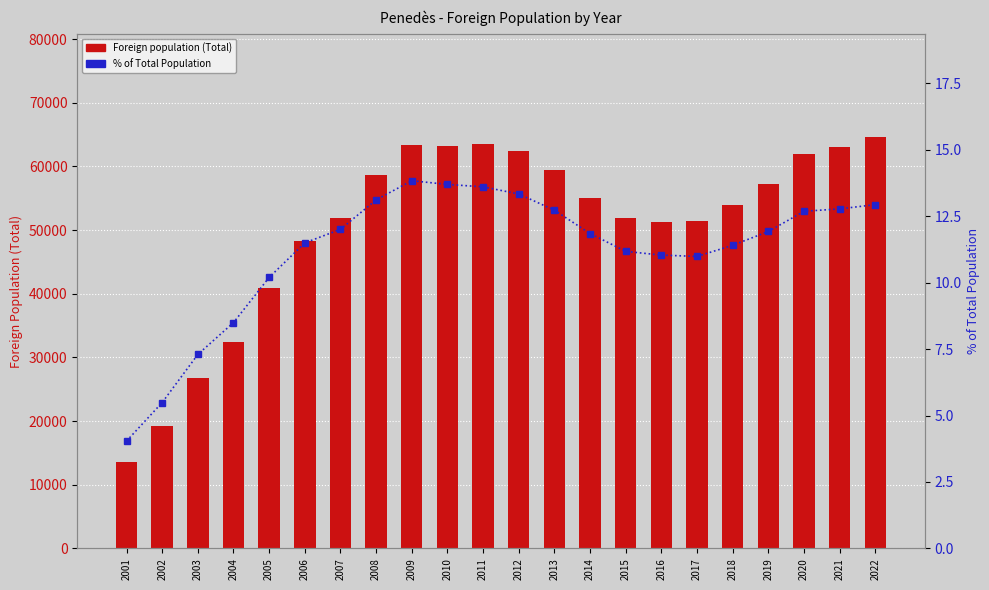

Reading right to left, transcribe all the data shown in this chart.

Foreign population (Total): 64694.0	63074.0	61902.0	57237.0	53995.0	51446.0	51341.0	51890.0	55081.0	59439.0	62418.0	63454.0	63252.0	63366.0	58676.0	51946.0	48279.0	40947.0	32462.0	26758.0	19167.0	13532.0
% of Total Population: 12.9	12.8	12.7	11.9	11.4	11.0	11.0	11.2	11.8	12.7	13.3	13.6	13.7	13.8	13.1	12.0	11.5	10.2	8.5	7.3	5.5	4.0